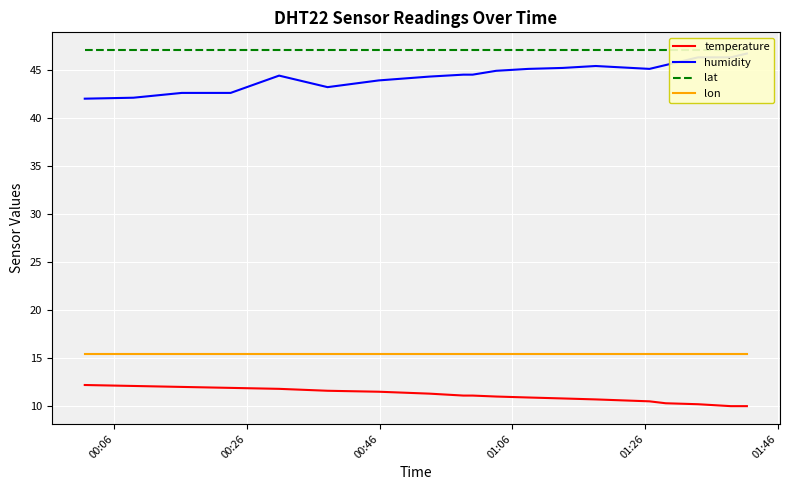

Which series has the widest spread of values?

humidity